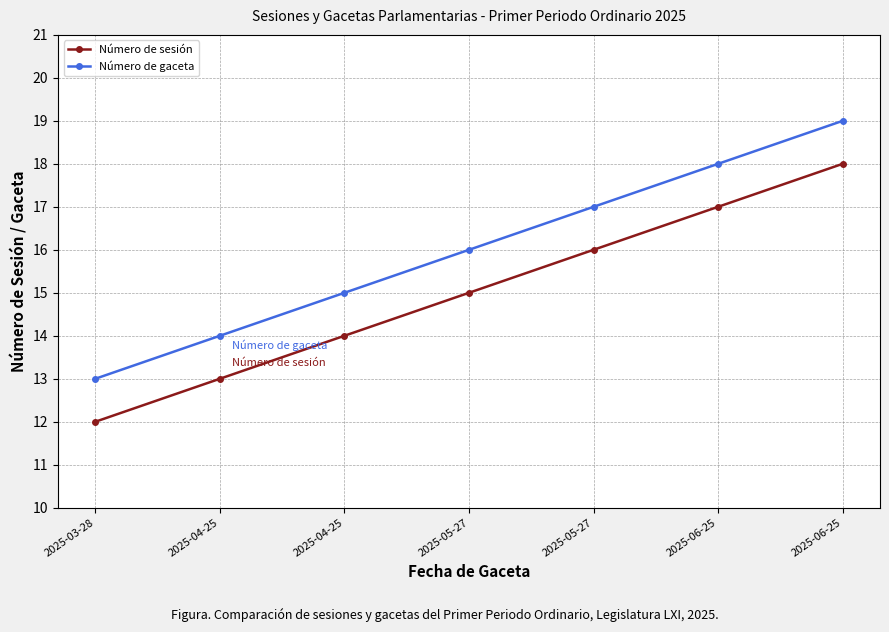

Reading right to left, what are all the values shown in this chart?

Número de sesión: 2025-06-25=18	2025-06-25=17	2025-05-27=16	2025-05-27=15	2025-04-25=14	2025-04-25=13	2025-03-28=12
Número de gaceta: 2025-06-25=19	2025-06-25=18	2025-05-27=17	2025-05-27=16	2025-04-25=15	2025-04-25=14	2025-03-28=13